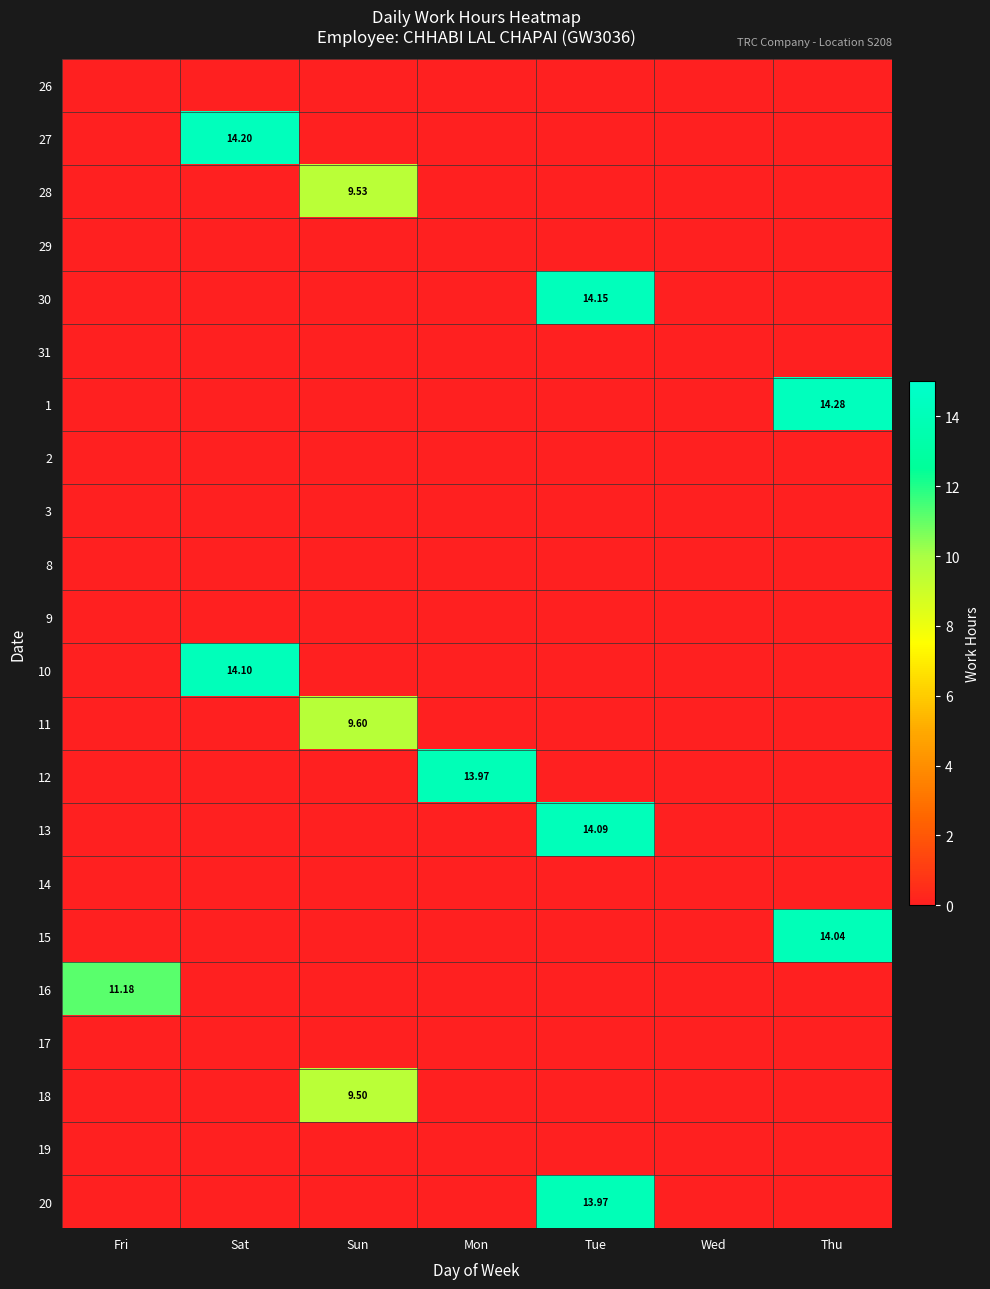

What is the total value across all series at Mon?

14.0